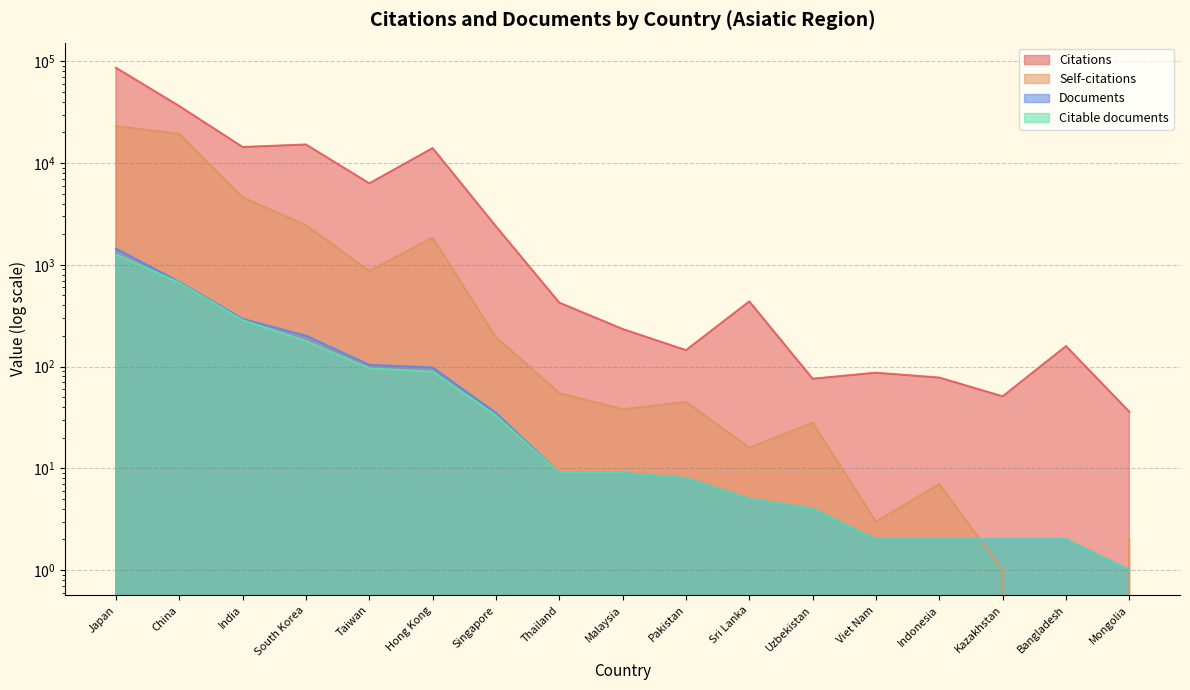

What is the label of the 16th point from the left?

Bangladesh